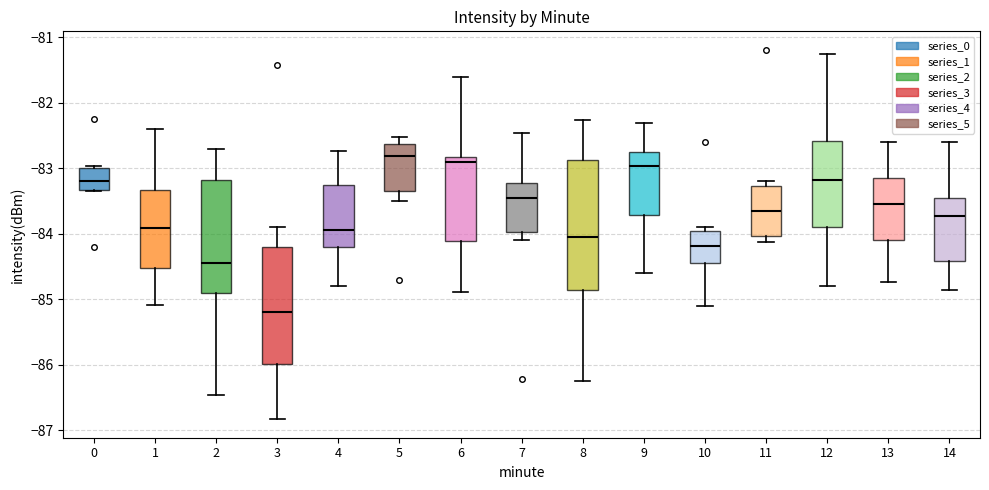

Reading left to right, transcribe this box plot: for each box, give where its median line is, the range the box spans, and where its two whiskers end, as read against the y-axis. The values are not printed on the chart, so give them approximately, as read against the axis.

0: median -83.2, box -83.3 to -83.0, whiskers -83.3 to -83.0 (just above the box's upper edge)
1: median -83.9, box -84.5 to -83.3, whiskers -85.1 to -82.4
2: median -84.4, box -84.9 to -83.2, whiskers -86.5 to -82.7
3: median -85.2, box -86.0 to -84.2, whiskers -86.8 to -83.9
4: median -83.9, box -84.2 to -83.2, whiskers -84.8 to -82.7
5: median -82.8, box -83.3 to -82.6, whiskers -83.5 to -82.5
6: median -82.9, box -84.1 to -82.8, whiskers -84.9 to -81.6
7: median -83.5, box -84.0 to -83.2, whiskers -84.1 to -82.5
8: median -84.0, box -84.8 to -82.9, whiskers -86.2 to -82.3
9: median -83.0, box -83.7 to -82.7, whiskers -84.6 to -82.3
10: median -84.2, box -84.4 to -83.9, whiskers -85.1 to -83.9 (just above the box's upper edge)
11: median -83.6, box -84.0 to -83.3, whiskers -84.1 to -83.2
12: median -83.2, box -83.9 to -82.6, whiskers -84.8 to -81.3
13: median -83.5, box -84.1 to -83.1, whiskers -84.7 to -82.6
14: median -83.7, box -84.4 to -83.4, whiskers -84.8 to -82.6